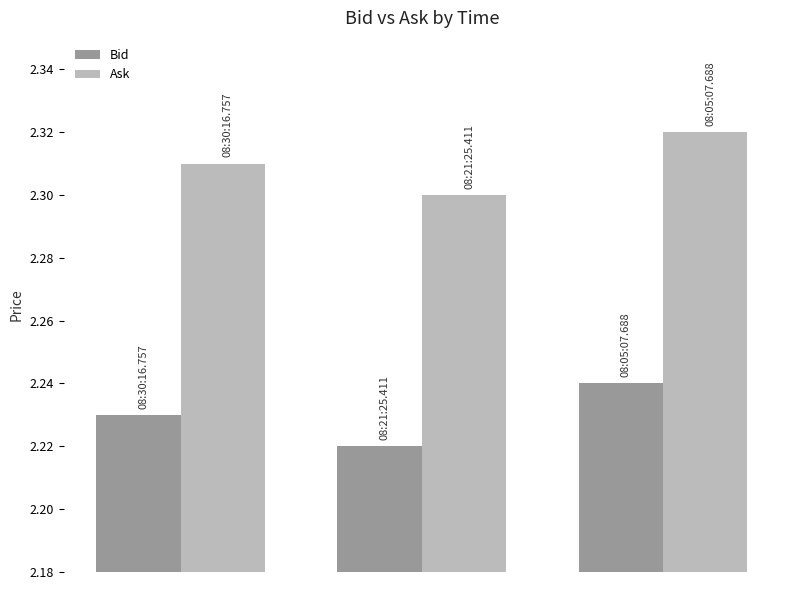

Rank the series by their average value, from highest to lowest.

Ask, Bid